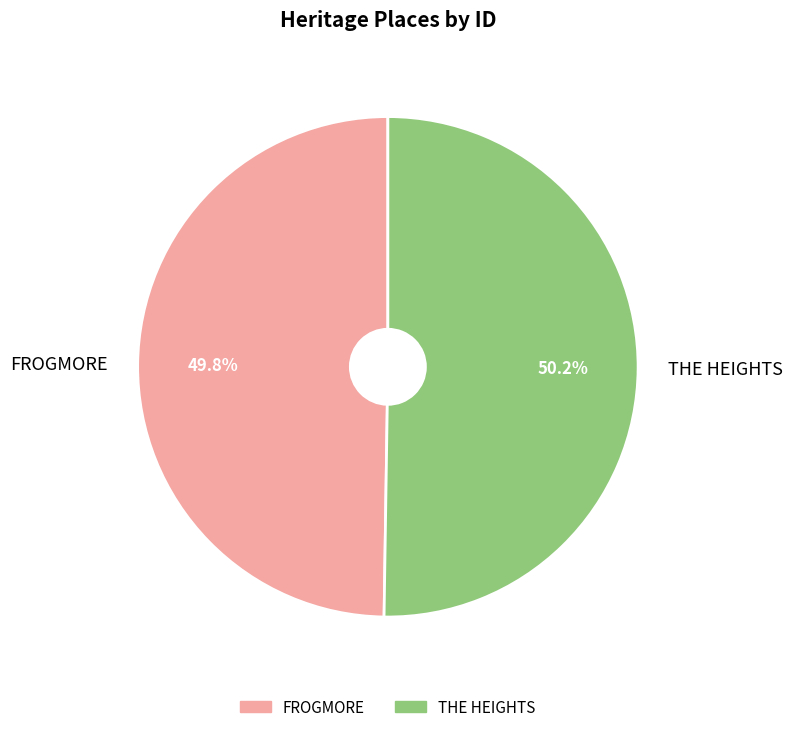

The FROGMORE slice represents 50% of the pie. True or false?

True